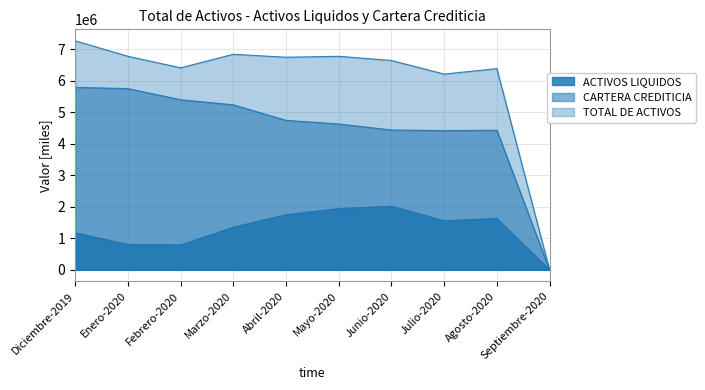

What is the difference between the maximum and minimum values in the TOTAL DE ACTIVOS series?

7273215.8